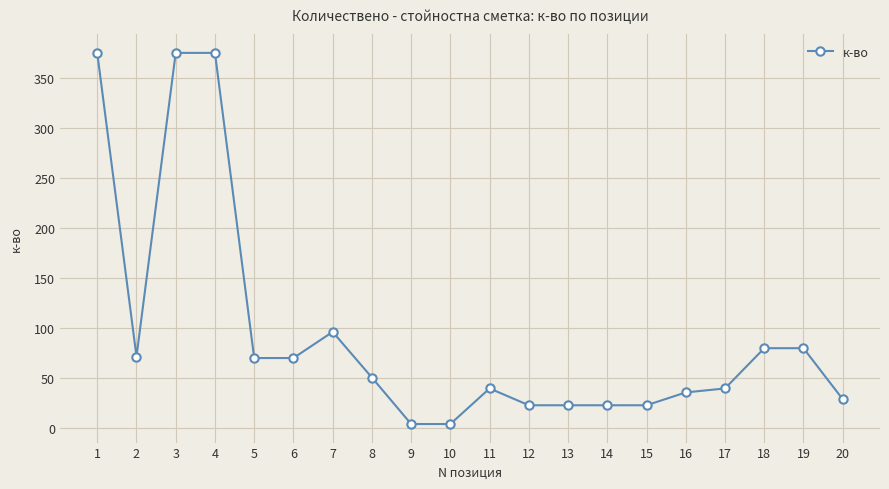

At which category does the data reach its first local valley?

2